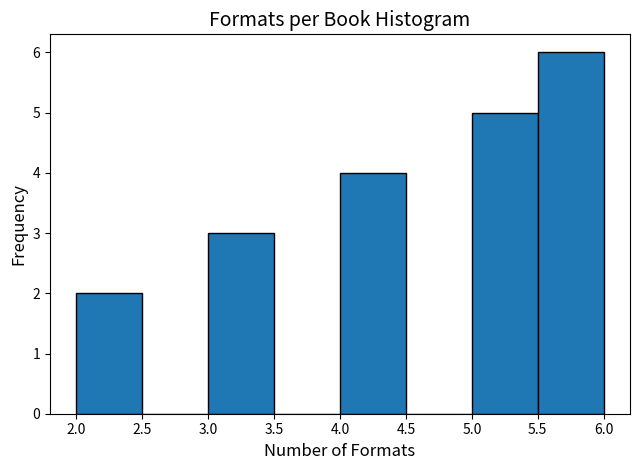

Reading left to right, transcribe this chart: for each bar, give the range it covers on the x-axis and its height. The values are not printed on the chart, so give them approximately, as read against the axis.

2.0 to 2.5: 2
2.5 to 3.0: 0
3.0 to 3.5: 3
3.5 to 4.0: 0
4.0 to 4.5: 4
4.5 to 5.0: 0
5.0 to 5.5: 5
5.5 to 6.0: 6